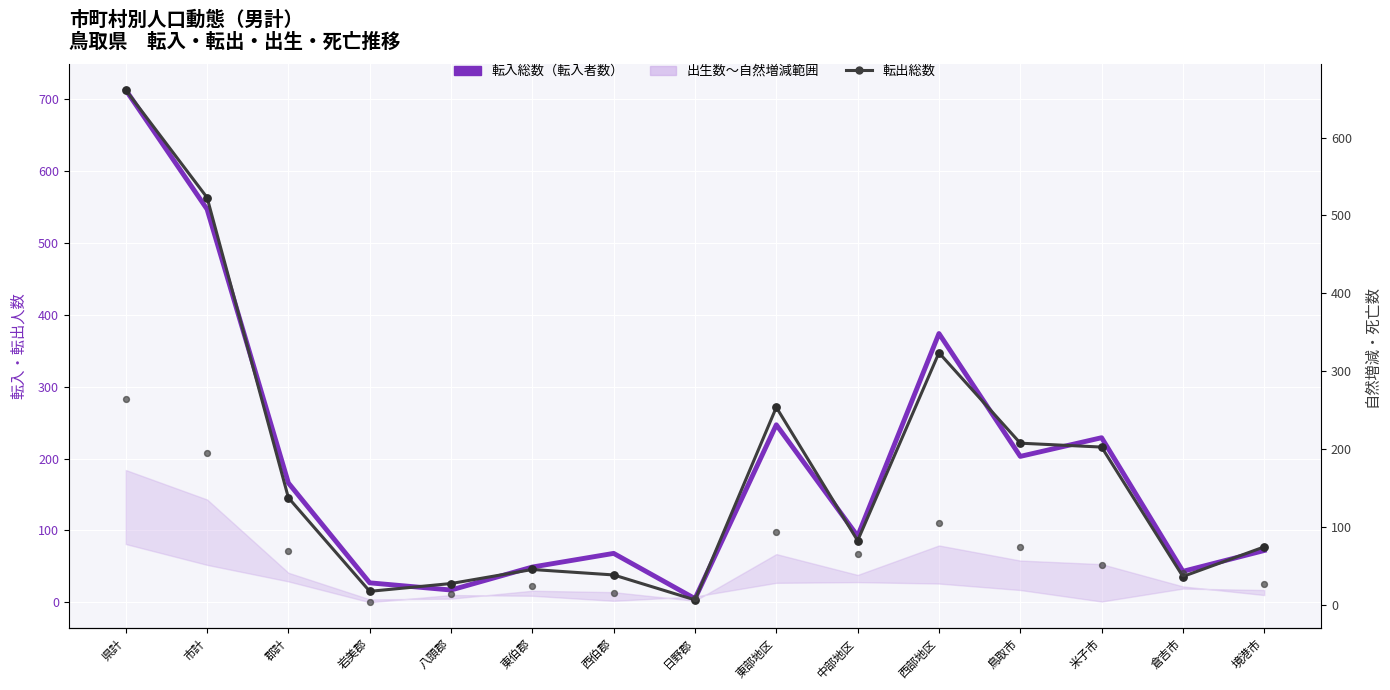

At how many categories does at least one series exceed 191?

6